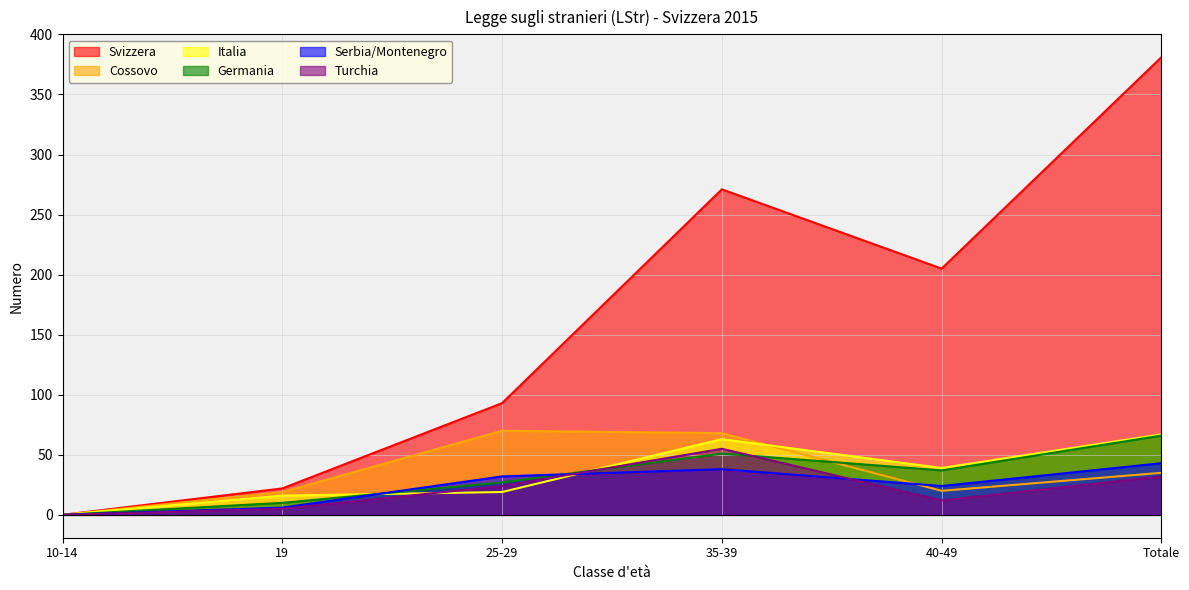

What is the greatest value displayed?

381